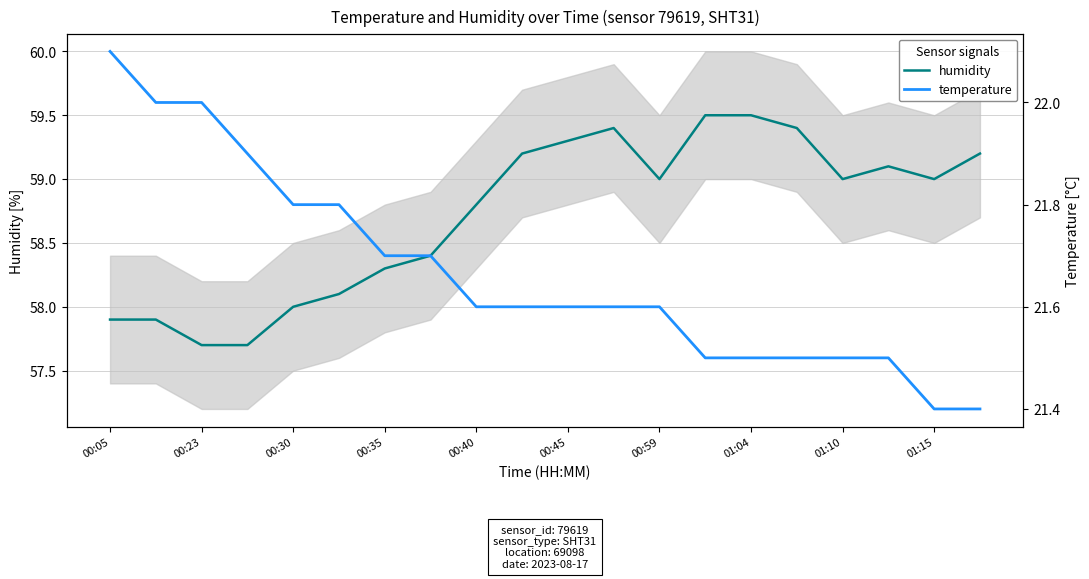

At which category does humidity reach its first local peak?

11